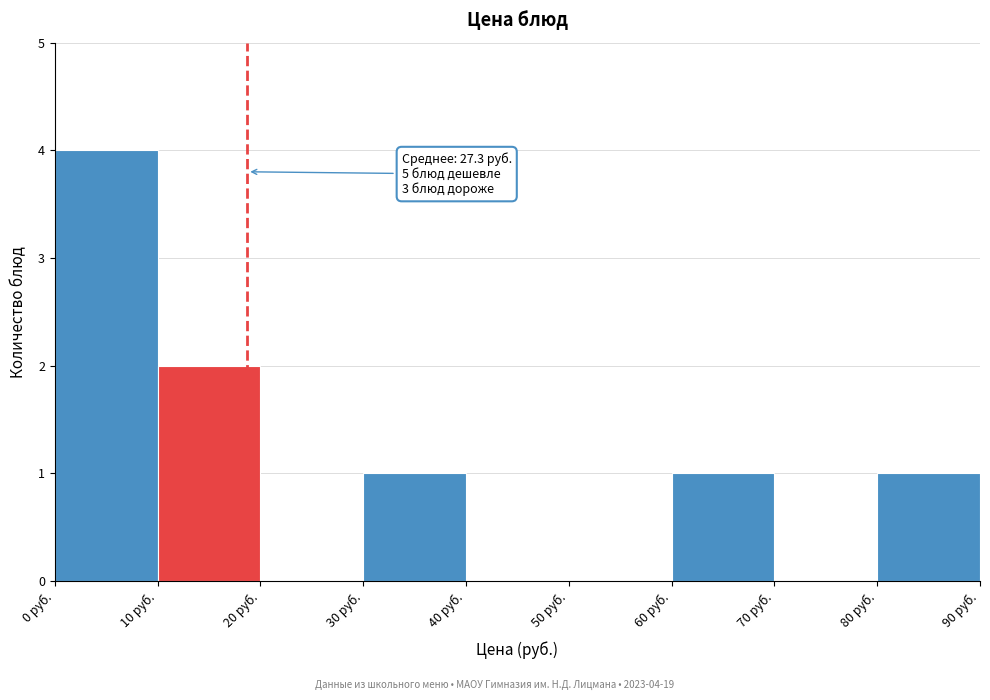

Which range on the x-axis has the tallest bar?

0 to 10